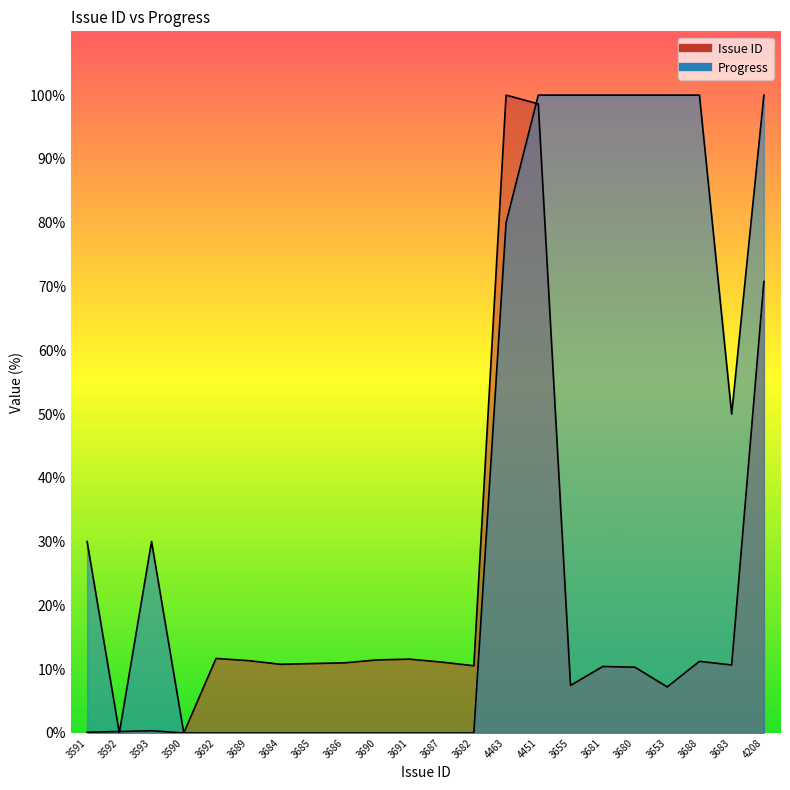

Rank the series by their average value, from highest to lowest.

Progress, Issue ID